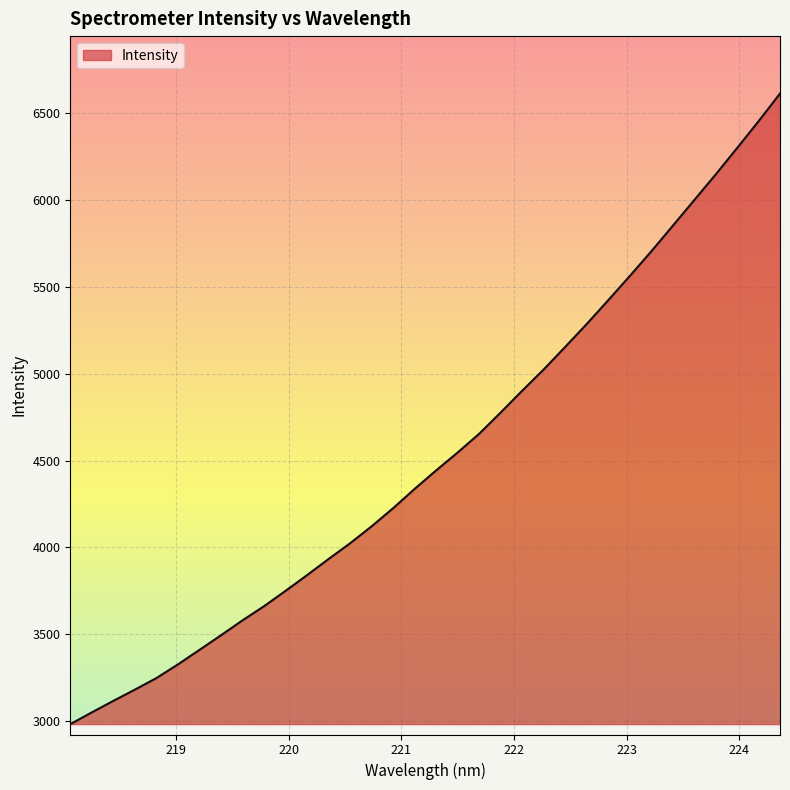

What is the smallest value displayed?

2983.3